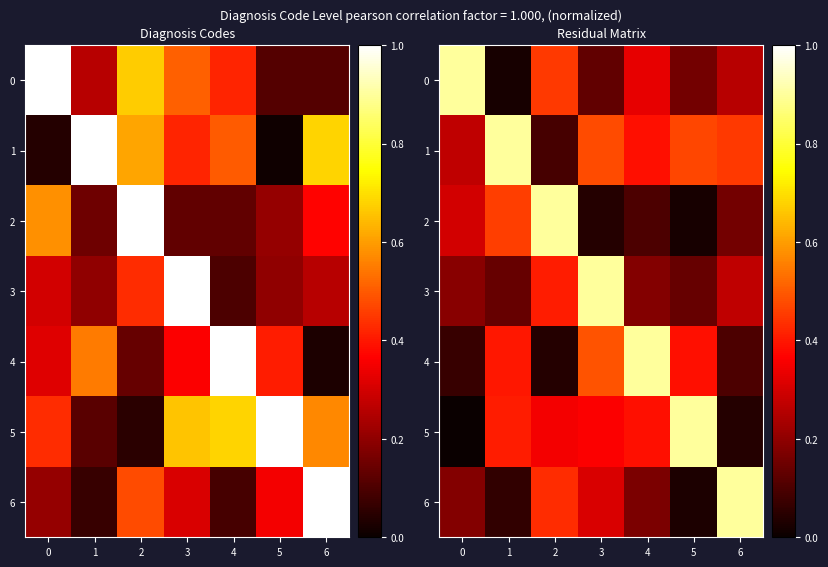

At which category is the sum across all series the highest?

3